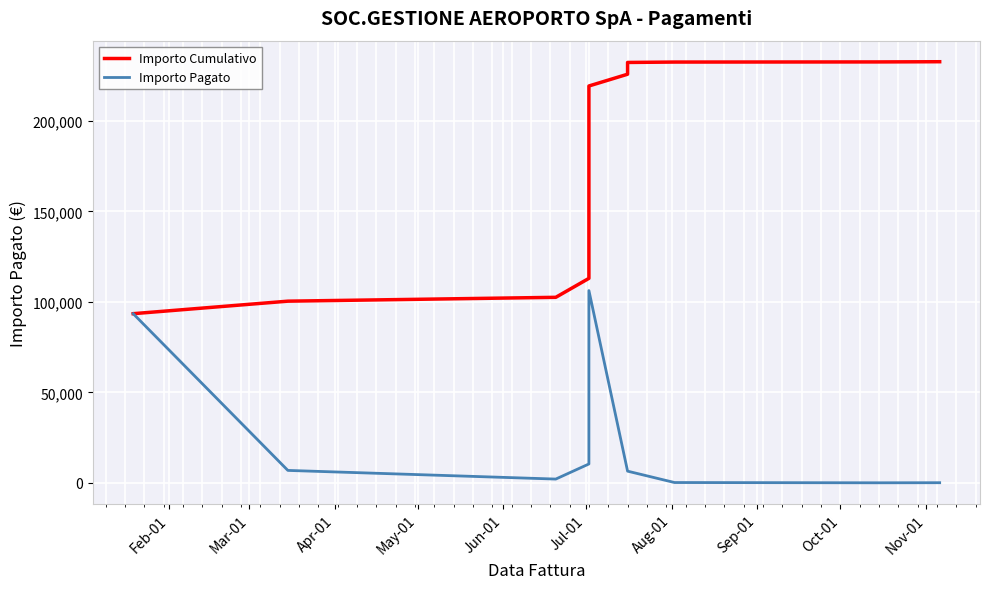

Count the number of data series in this chart.

2